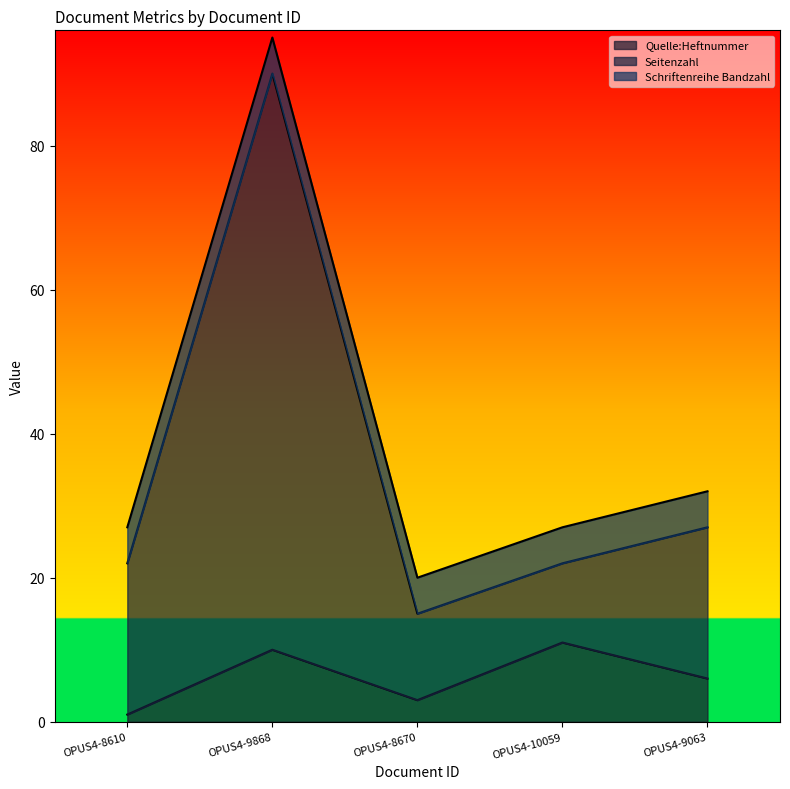

What are all the series names shown in the legend?

Quelle:Heftnummer, Seitenzahl, Schriftenreihe Bandzahl